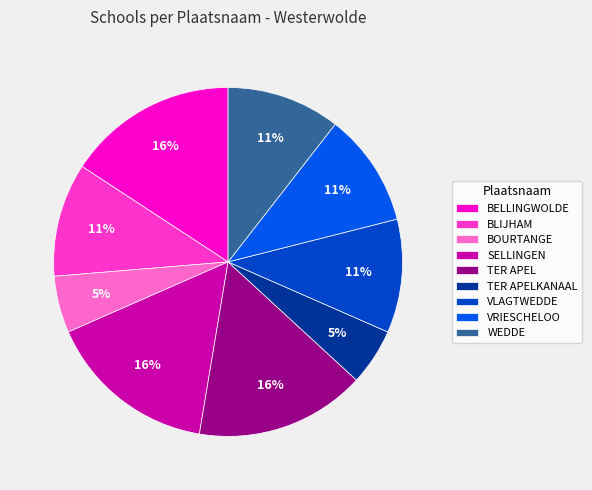

Combined, do BELLINGWOLDE and BLIJHAM account for over 50%?

No